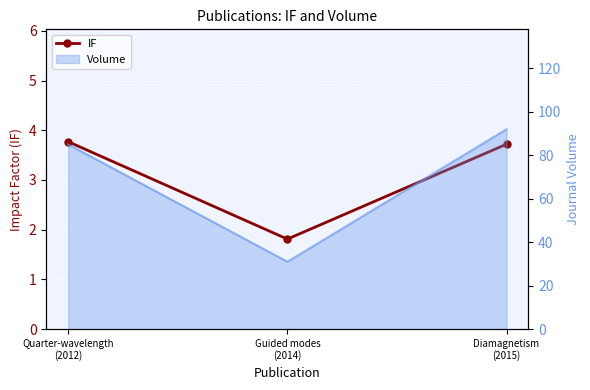

Reading left to right, extract all data points from this chart.

3.8	1.8	3.7